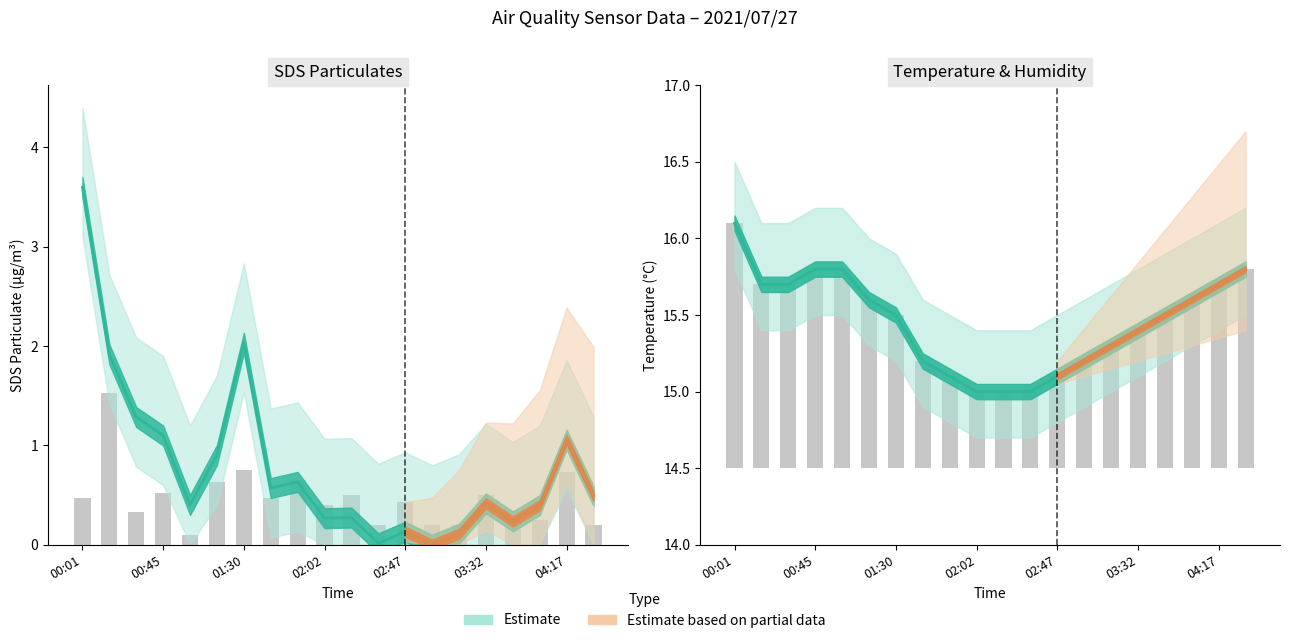

Does the chart contain any negative values?

No